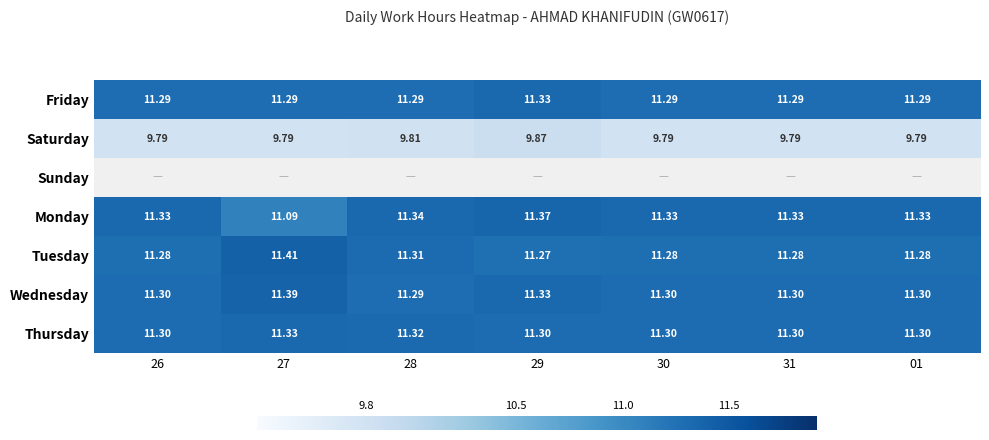

The value of Saturday at 29 is 9.9. True or false?

True